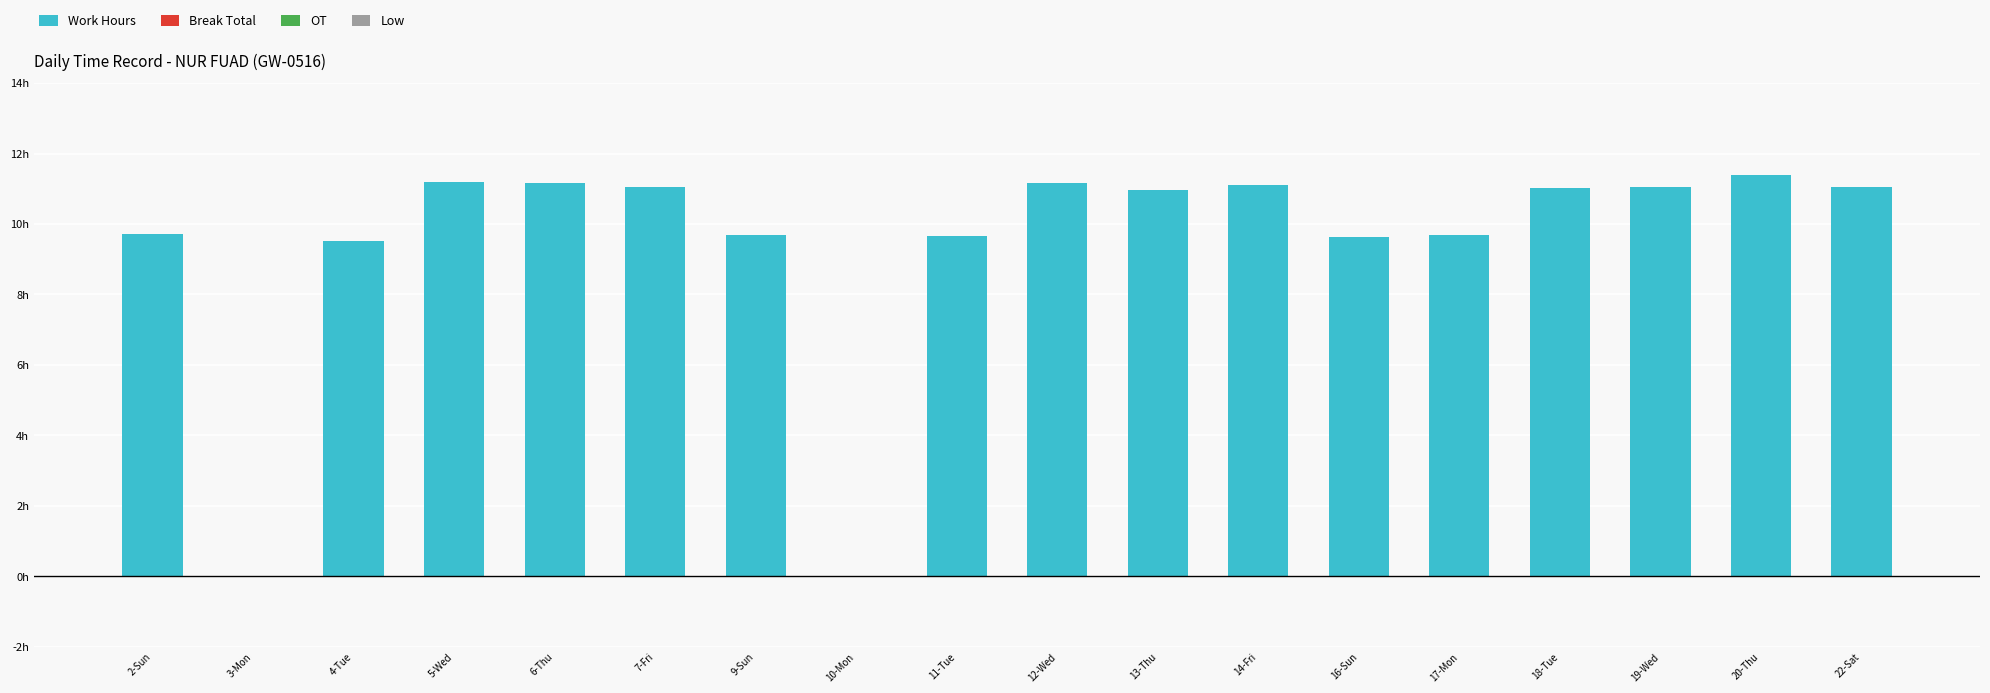

What is the maximum value shown in the chart?

11.4